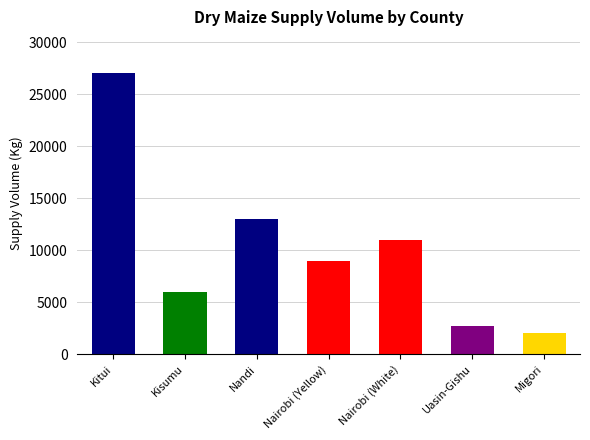

Does the chart contain stacked bars?

No